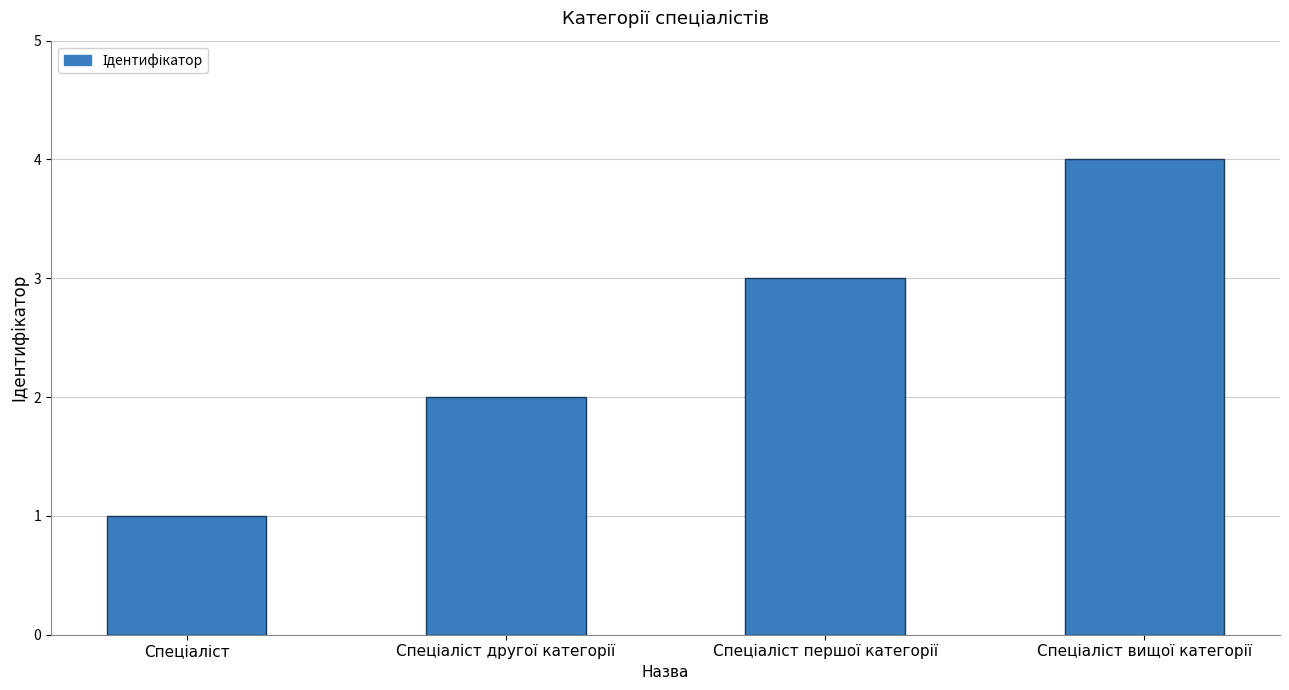

How many series are shown in this chart?

1